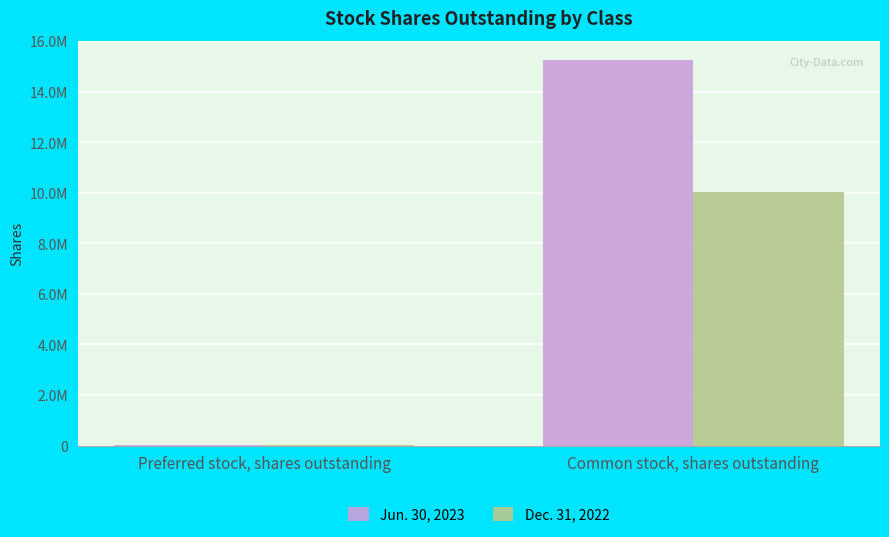

What is the spread (max minus min) of values at Preferred stock, shares outstanding?

9624